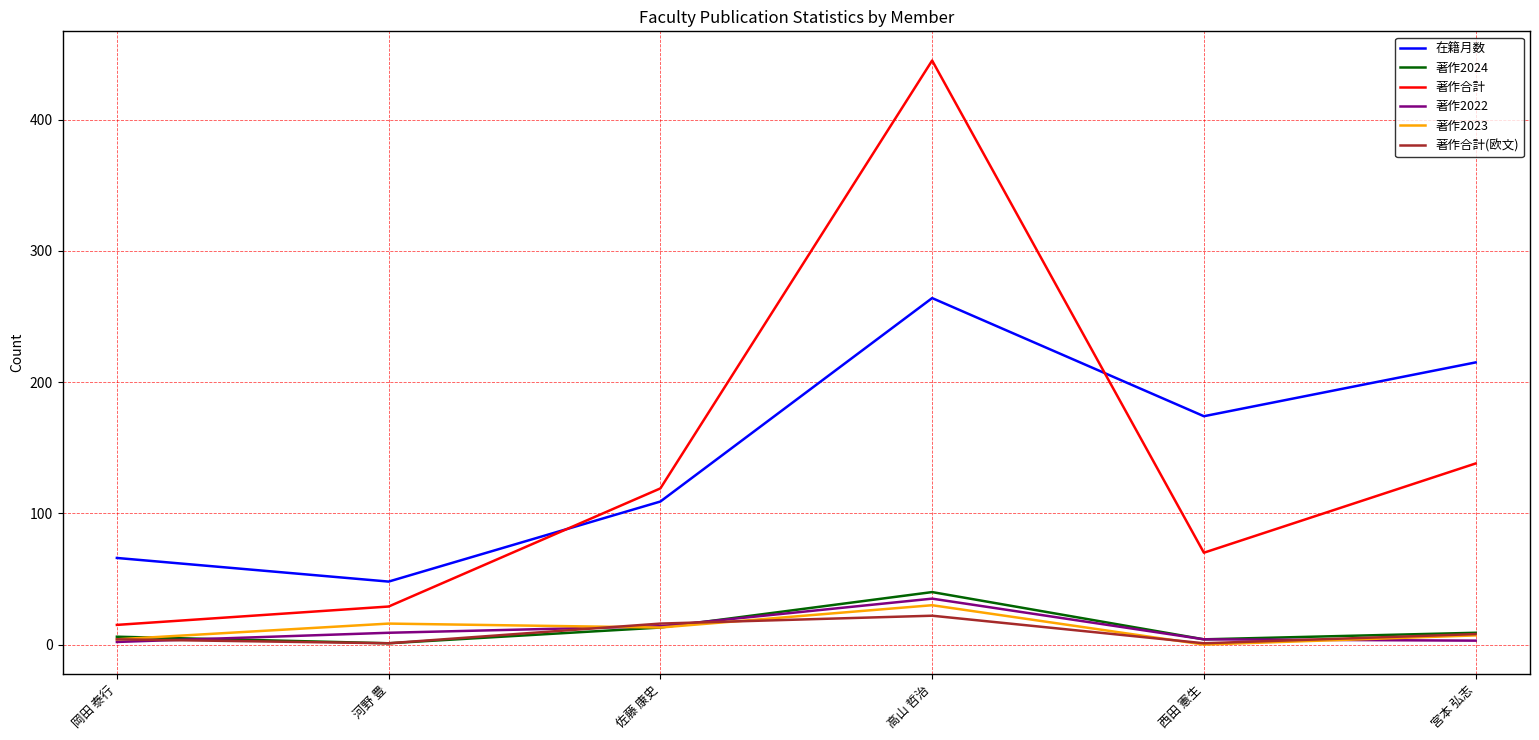

Between 西田 憲生 and 宮本 弘志, which series saw the biggest shift?

著作合計